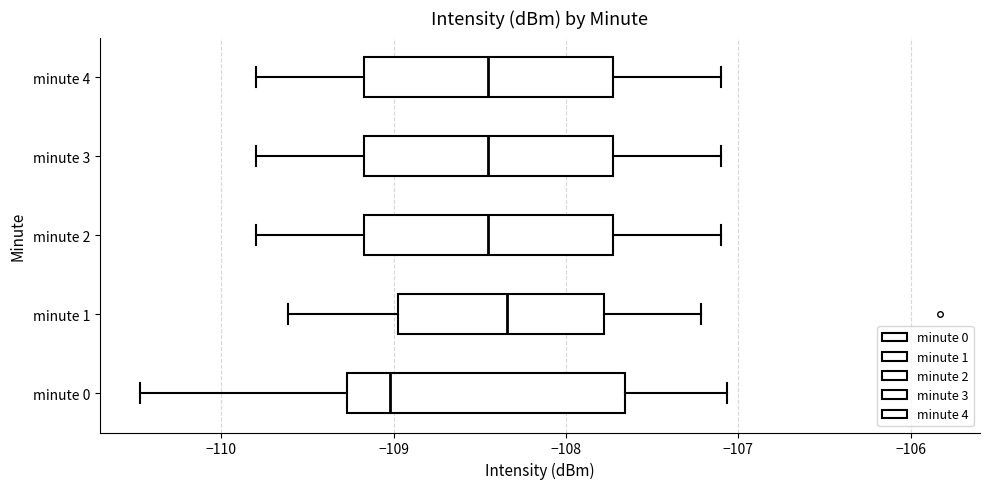

Where is the right edge of the box for minute 4 on the x-axis? The values are not printed on the chart, so give them approximately, as read against the axis.

-107.7